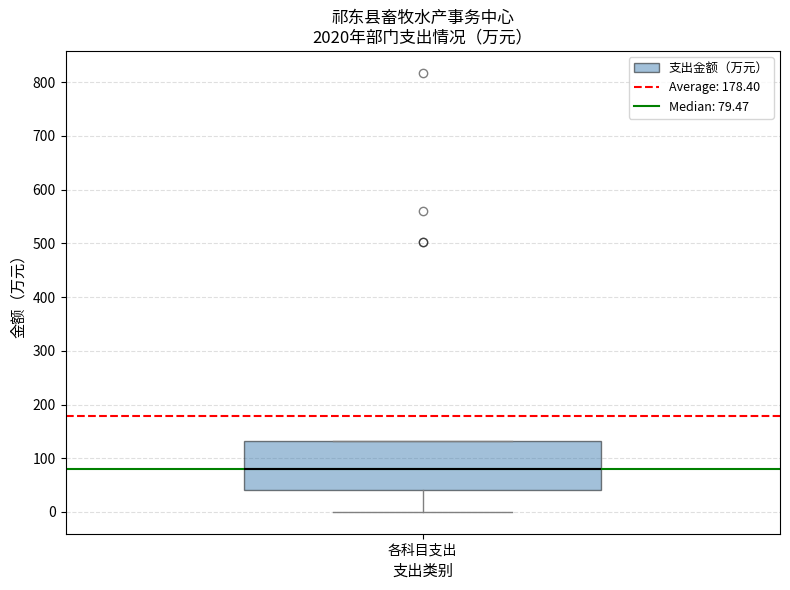

Transcribe this box plot: give where the median line is, the range the box spans, and where the two whiskers end, as read against the y-axis. The values are not printed on the chart, so give them approximately, as read against the axis.

median 80, box 40 to 130, whiskers 0 to 130